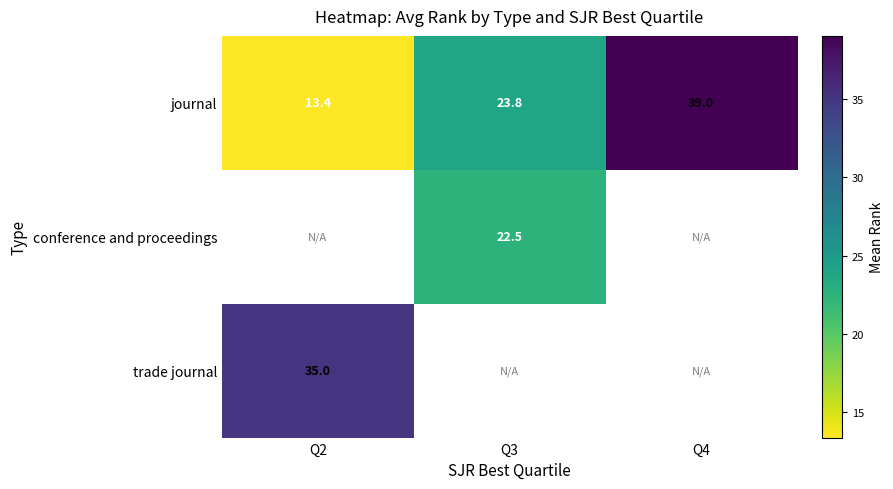

Which category has the highest value in the journal series?

Q4